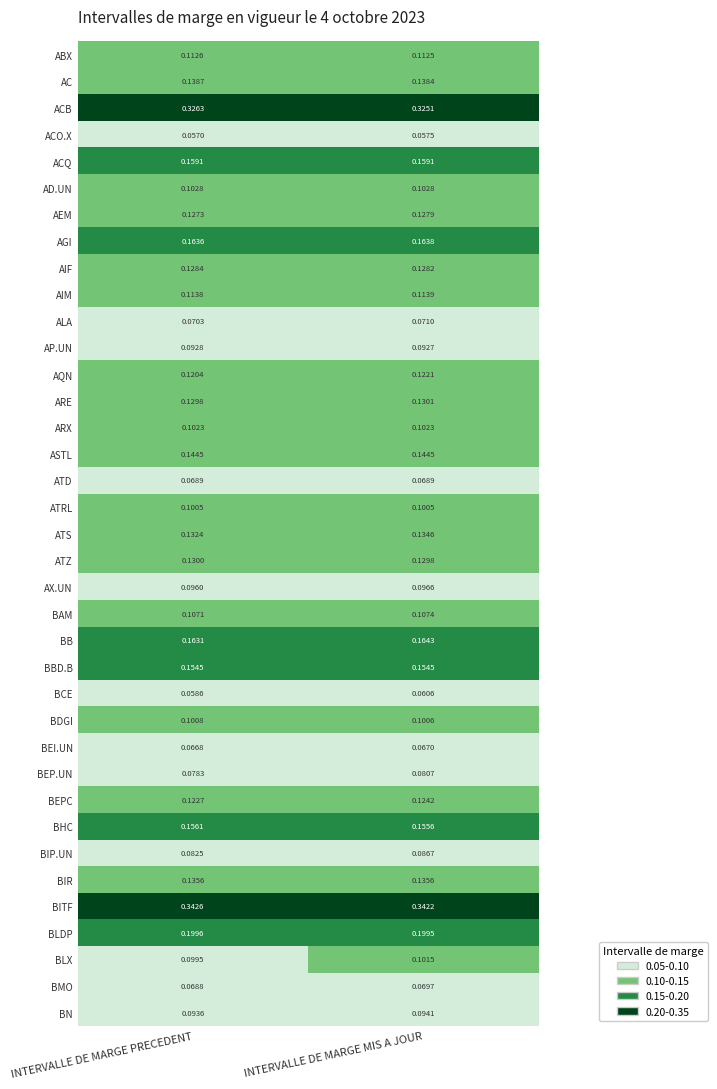

Count the number of data series in this chart.

37